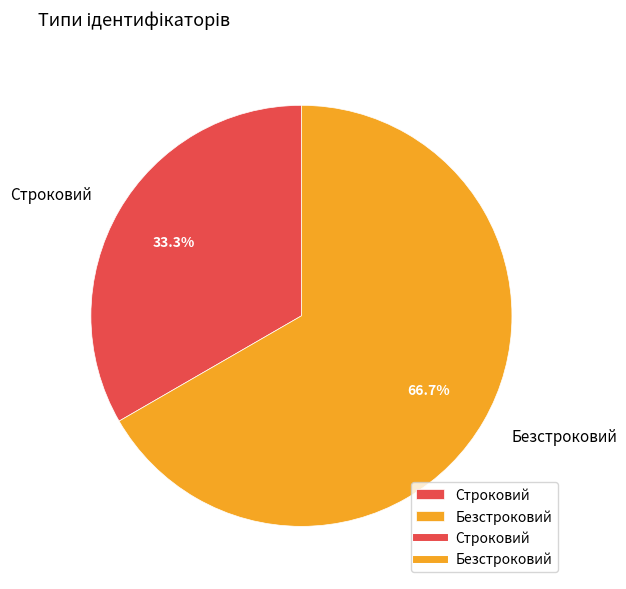

How many slices are in this pie chart?

2